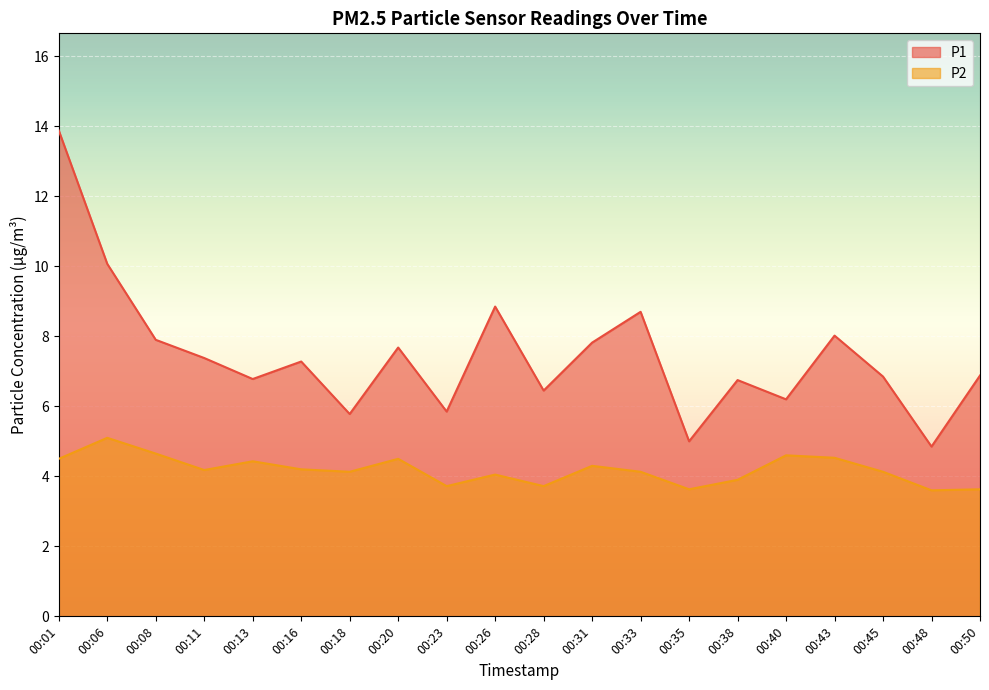

Where does the P1 series first go above 7?

00:01